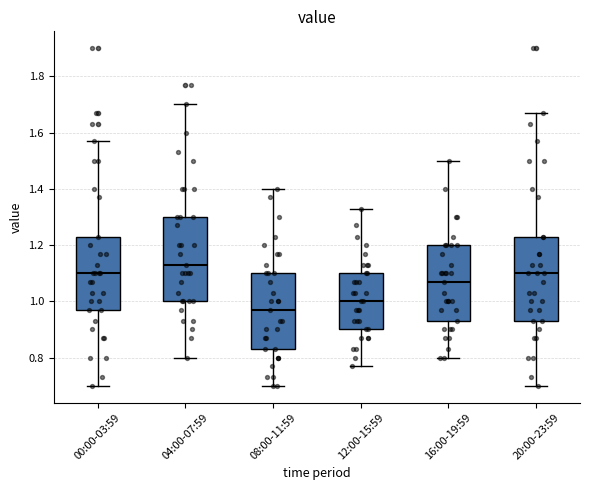

Which box's median line is the highest?

04:00-07:59